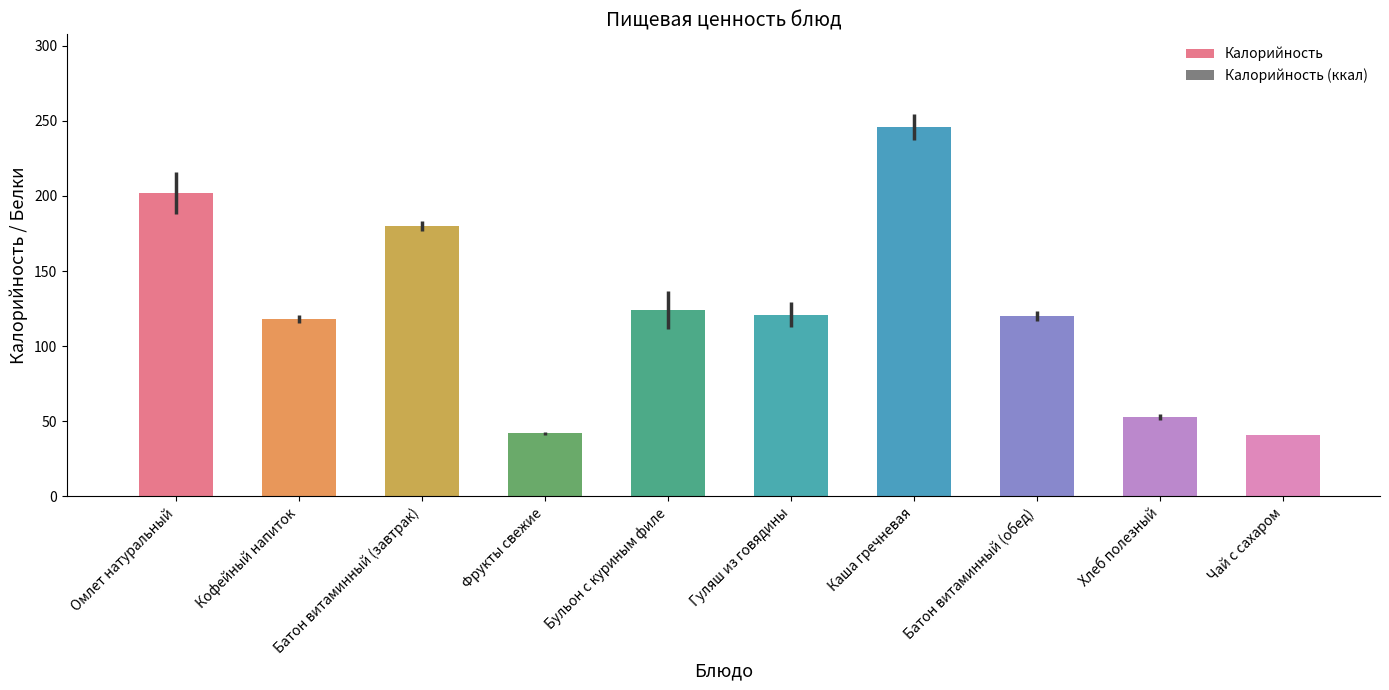

How many distinct data groups are displayed?

1